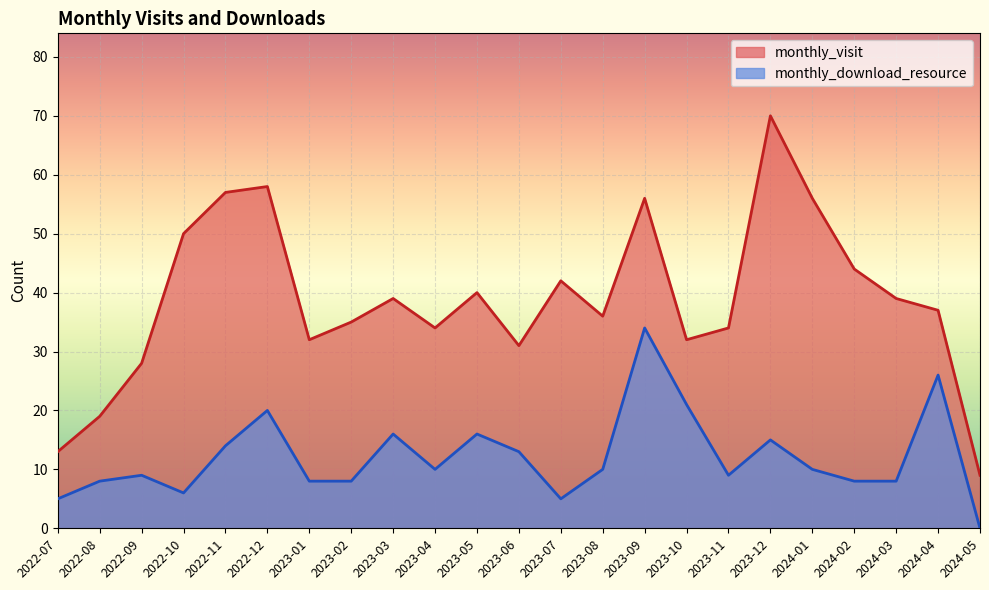

Does the chart display data point markers on the line(s)?

No